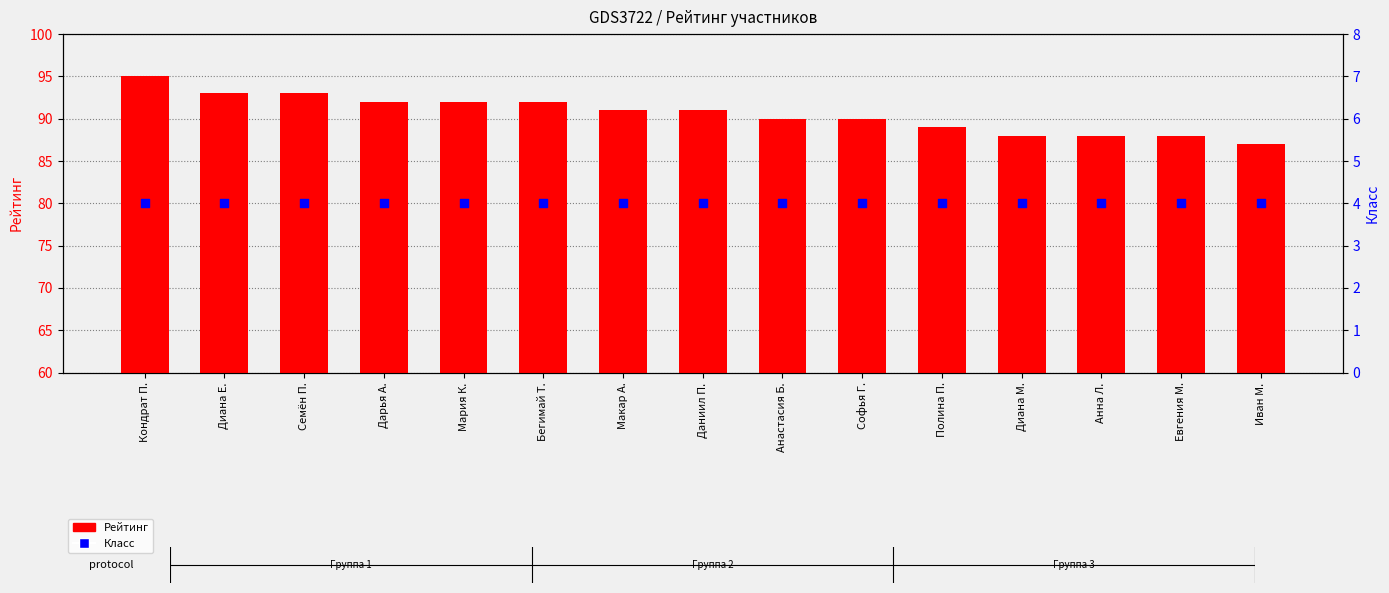

Which series reaches the maximum Y coordinate?

Рейтинг